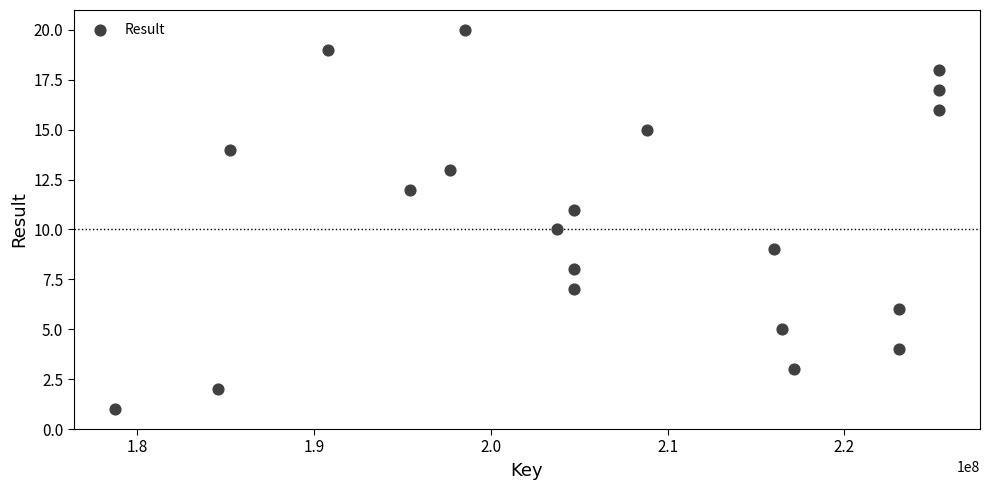

What is the range of X values (max minus min)?

46588291